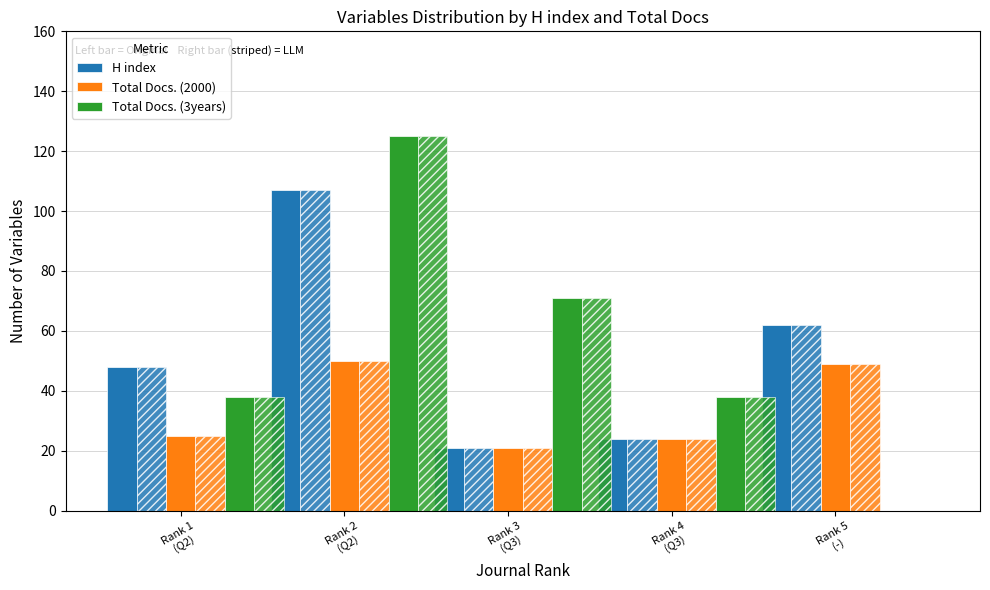

At Rank 2
(Q2), list the series in order from largest to smallest.

Total Docs. (3years), H index, Total Docs. (2000)